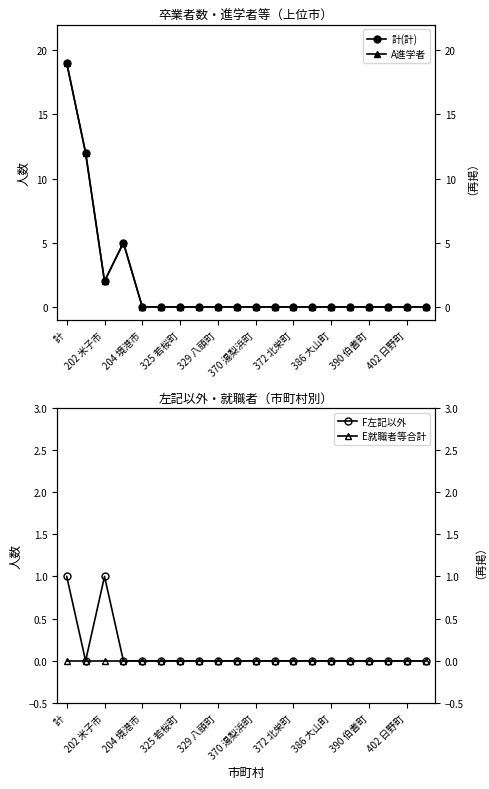

True or false: 計(計) and F左記以外 intersect in this chart.

False